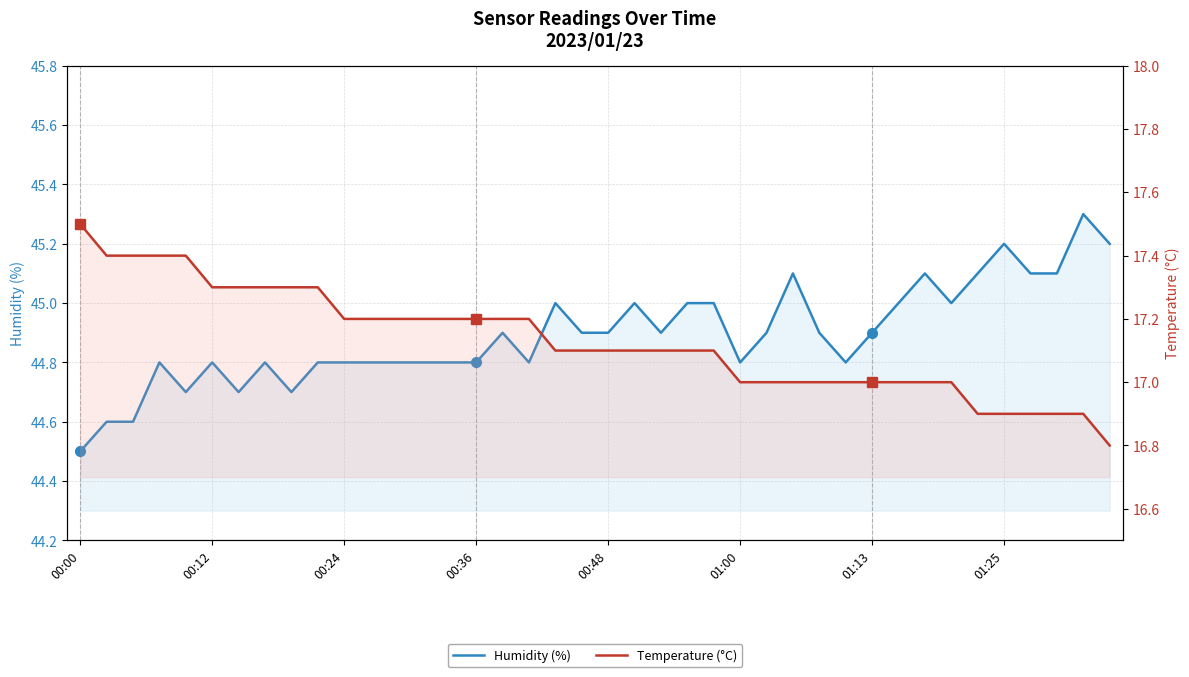

List the labels in order of Temperature (°C) value, largest first.

00:00, 00:12, 00:24, 00:36, 00:48, 01:00, 01:13, 01:25, 8, 9, 10, 11, 12, 13, 14, 15, 16, 17, 18, 19, 20, 21, 22, 23, 24, 25, 26, 27, 28, 29, 30, 31, 32, 33, 34, 35, 36, 37, 38, 39